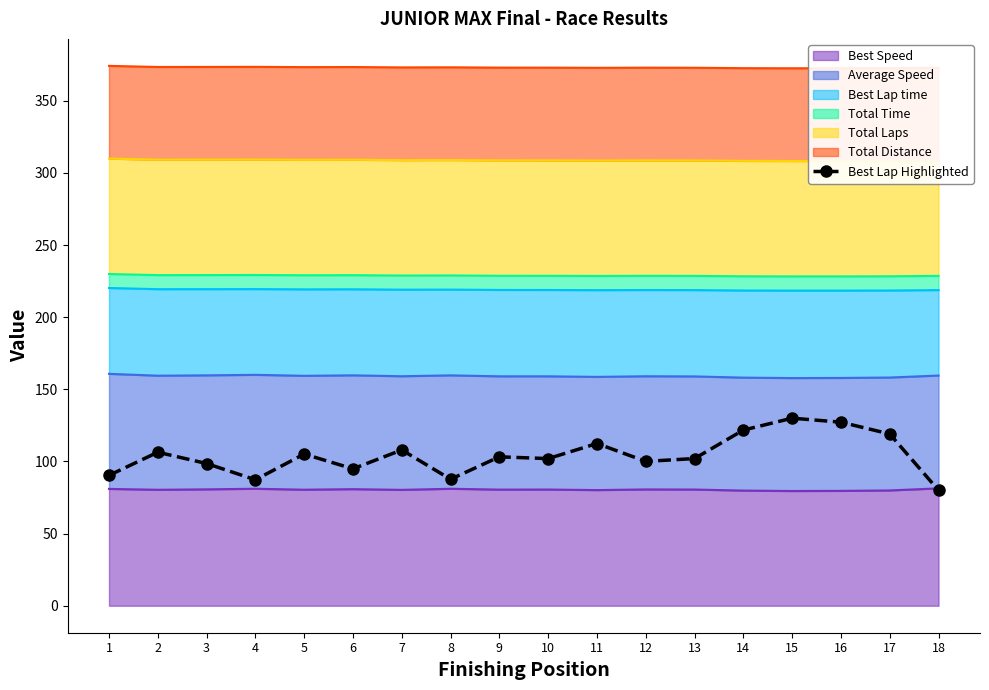

True or false: the data shows 133.8 at 1.

False